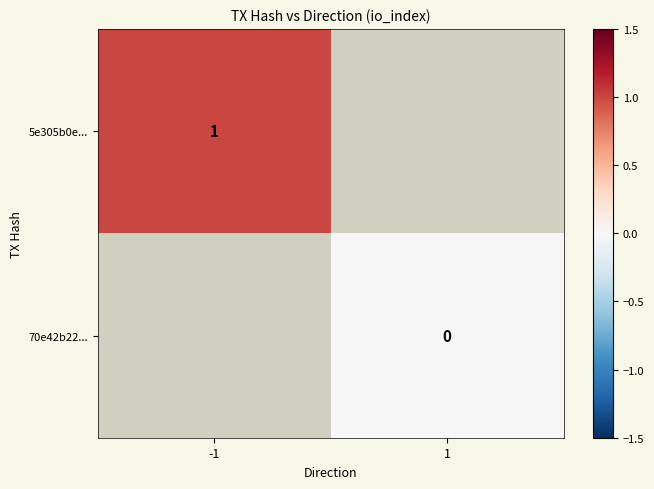

Is it true that 5e305b0e... equals 1 at -1?

True